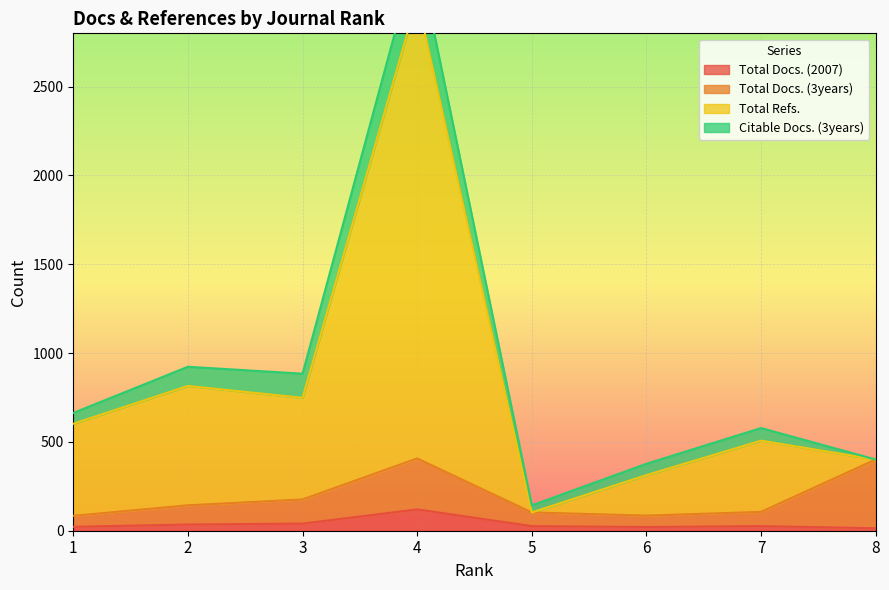

What is the value of the Total Docs. (2007) point at the 1st from the left?

22